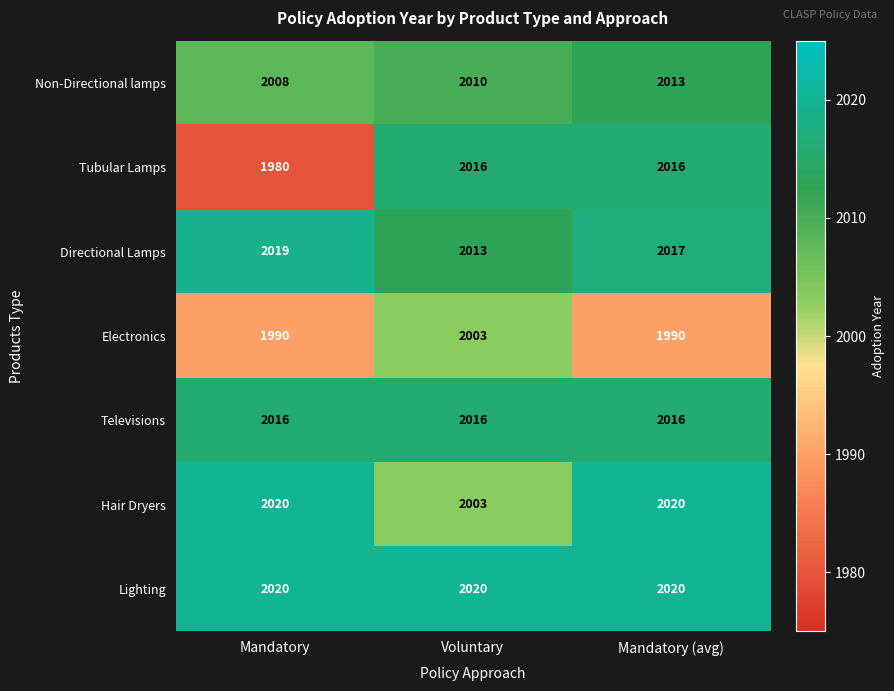

Which series has the largest total across all categories?

Lighting